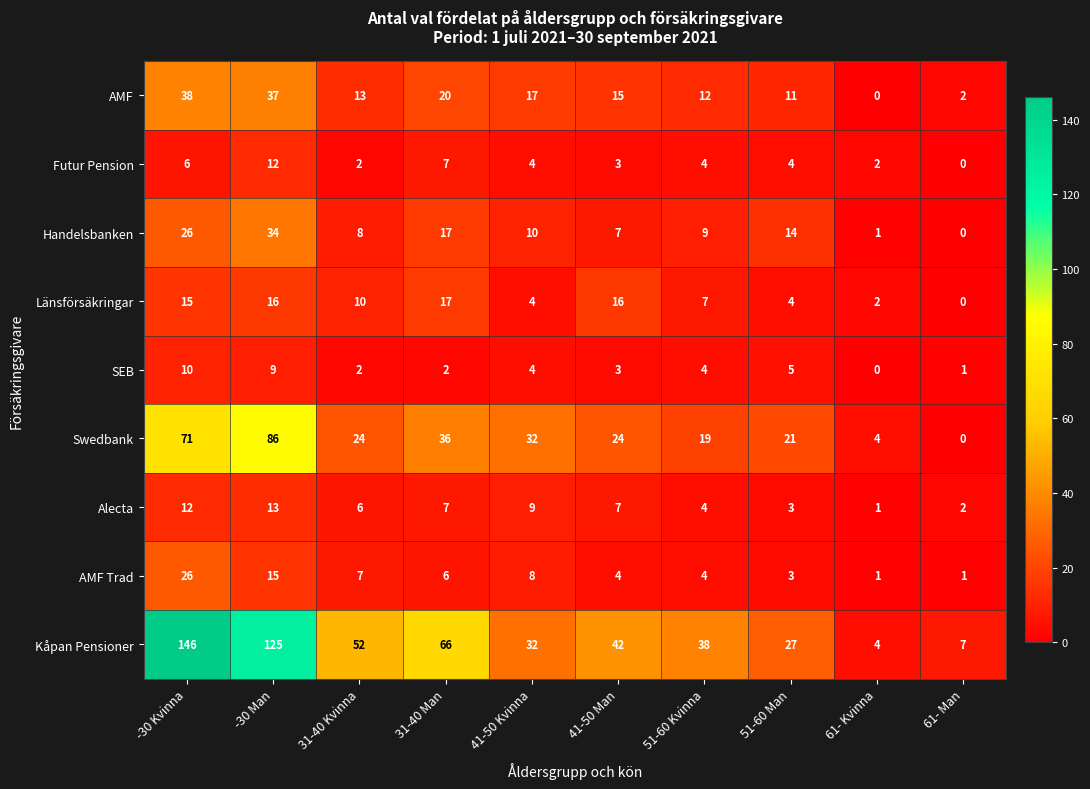

At which category is the sum across all series the highest?

-30 Kvinna